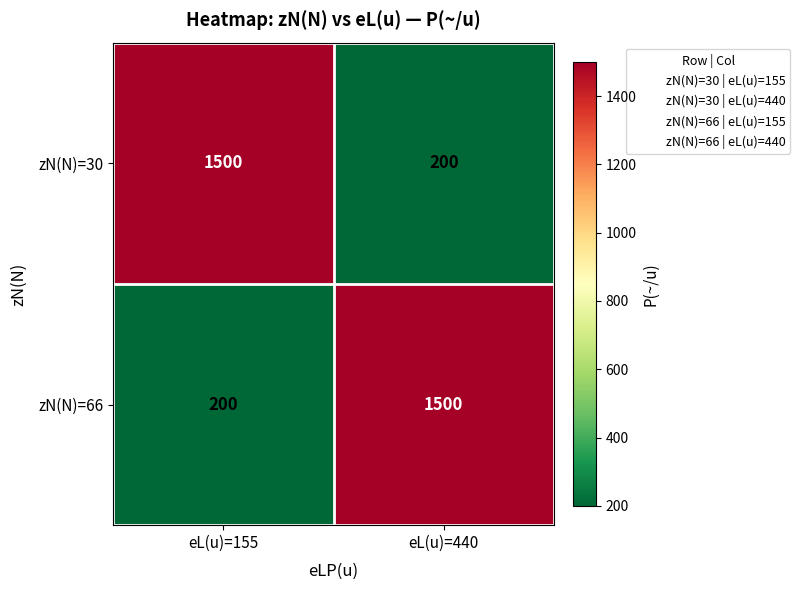

How many series are shown in this chart?

2